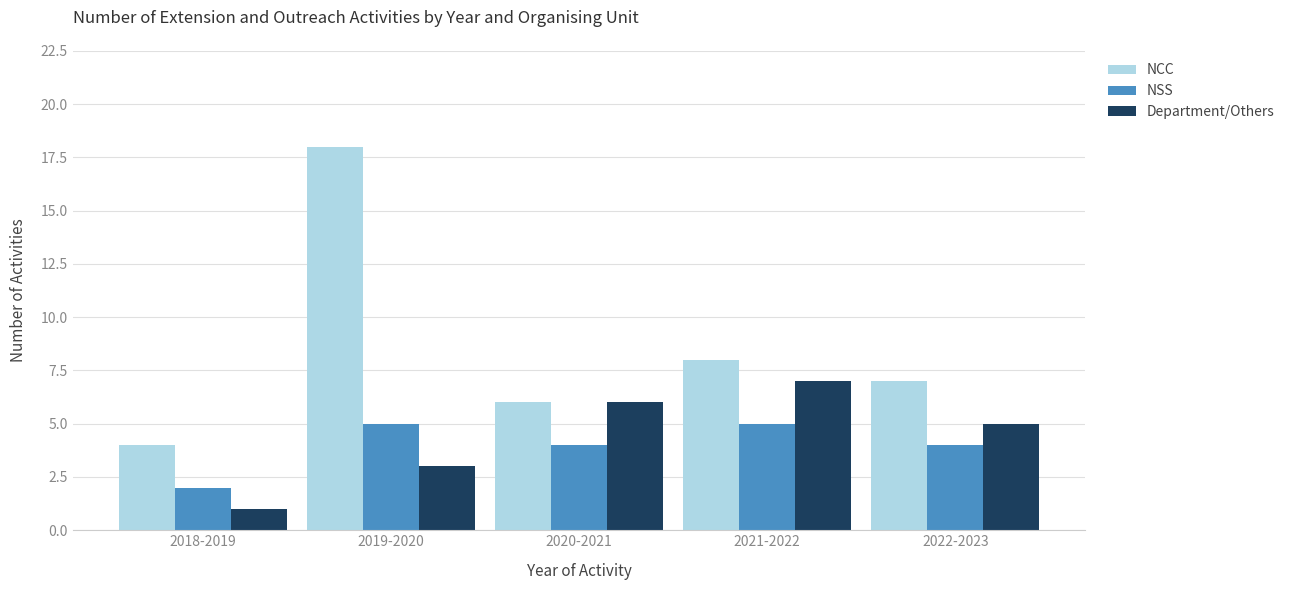

How many categories are shown in the chart?

5